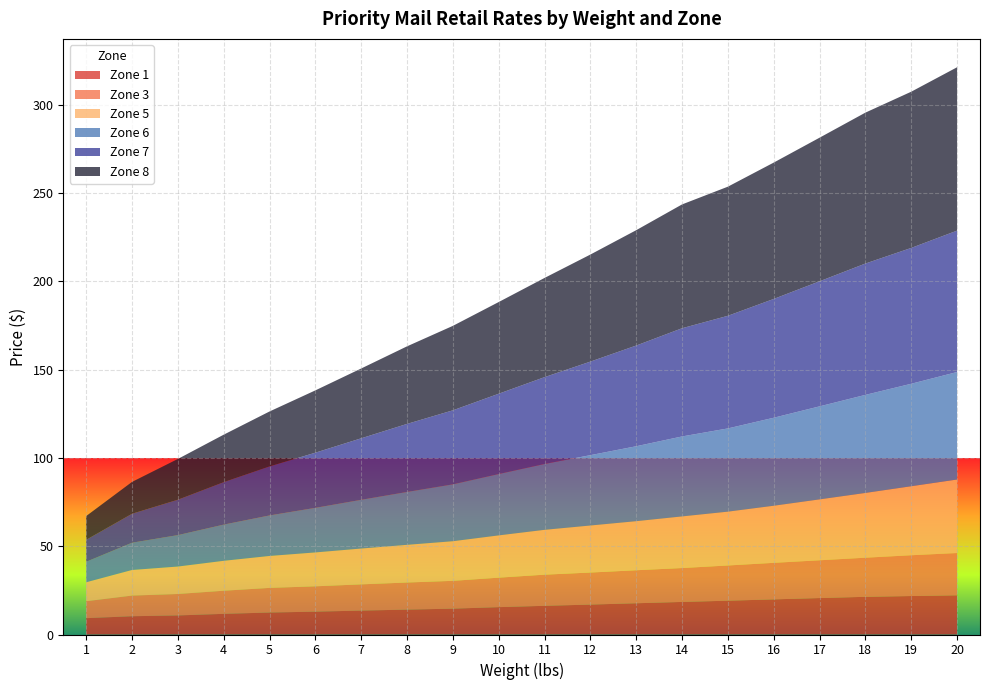

Reading left to right, extract all data points from this chart.

Zone 1: 1=9.2	2=10.3	3=10.8	4=11.7	5=12.4	6=12.9	7=13.6	8=14.1	9=14.7	10=15.5	11=16.2	12=16.9	13=17.7	14=18.4	15=19.1	16=19.9	17=20.6	18=21.4	19=21.8	20=22.2
Zone 3: 1=9.6	2=11.7	3=12.2	4=13.1	5=13.9	6=14.3	7=14.8	8=15.3	9=15.8	10=16.7	11=17.6	12=18.1	13=18.7	14=19.2	15=19.9	16=20.7	17=21.4	18=22.1	19=23.1	20=23.9
Zone 5: 1=10.8	2=14.5	3=15.6	4=16.9	5=18.1	6=19.2	7=20.3	8=21.4	9=22.4	10=23.9	11=25.4	12=26.6	13=27.8	14=29.2	15=30.5	16=32.4	17=34.5	18=36.7	19=39.1	20=41.6
Zone 6: 1=11.6	2=15.4	3=17.8	4=20.5	5=22.9	6=25.2	7=27.6	8=29.9	9=32.2	10=34.8	11=37.3	12=39.9	13=42.5	14=45.3	15=47.1	16=49.9	17=52.7	18=55.5	19=58.0	20=60.9
Zone 7: 1=12.4	2=16.4	3=20.1	4=24.1	5=27.8	6=31.2	7=34.9	8=38.5	9=42.0	10=45.5	11=49.2	12=53.0	13=57.0	14=61.3	15=63.8	16=67.3	17=70.8	18=74.4	19=77.0	20=80.1
Zone 8: 1=13.4	2=18.1	3=23.1	4=26.9	5=31.1	6=35.3	7=39.5	8=44.0	9=47.9	10=52.0	11=56.2	12=60.6	13=65.3	14=70.2	15=73.2	16=77.2	17=81.3	18=85.5	19=88.5	20=92.5